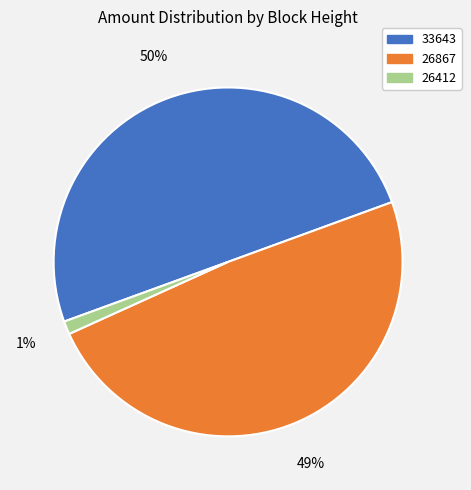

Count the number of slices in the pie.

3